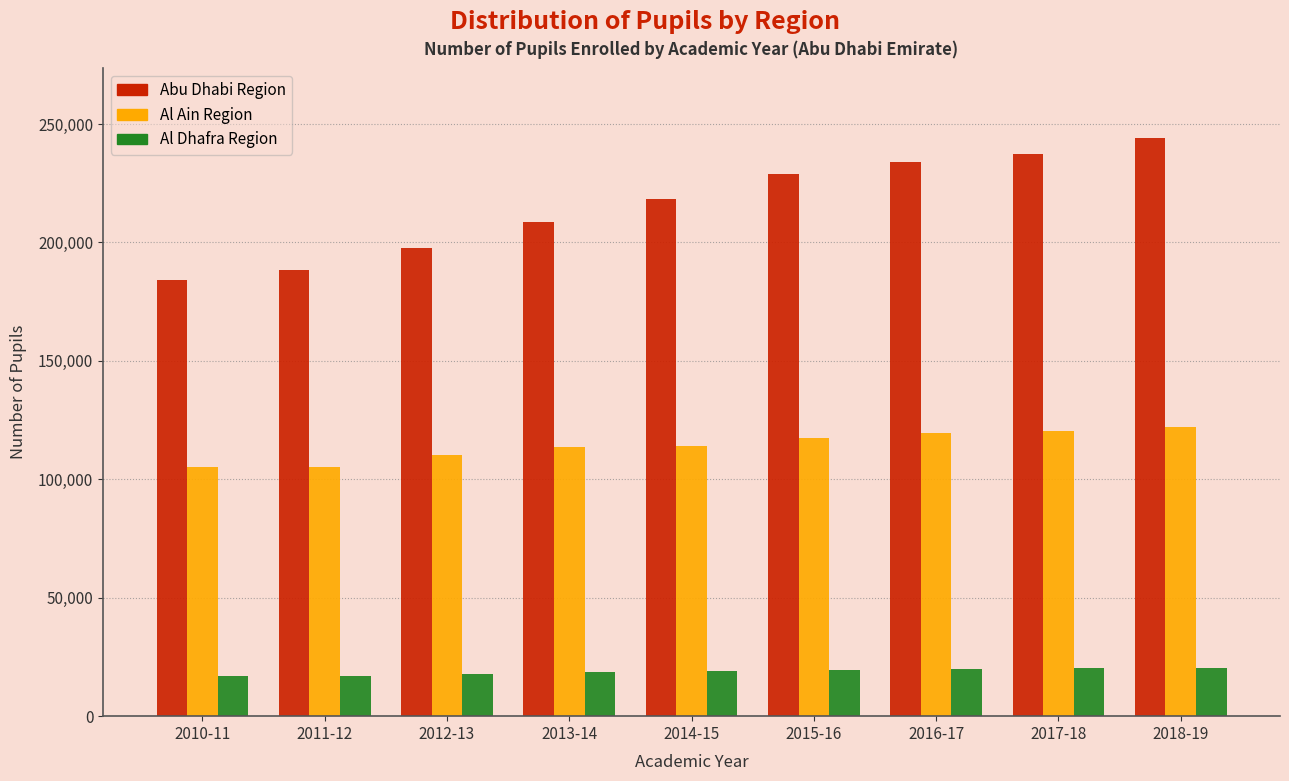

At 2011-12, list the series in order from largest to smallest.

Abu Dhabi Region, Al Ain Region, Al Dhafra Region